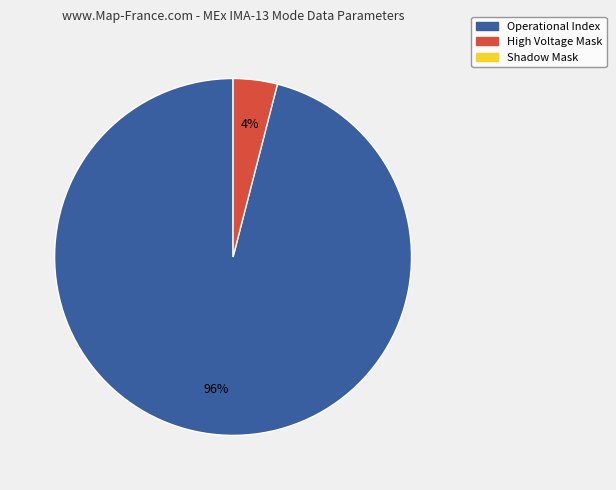

To the nearest percent, what is the average slice percentage?

50%